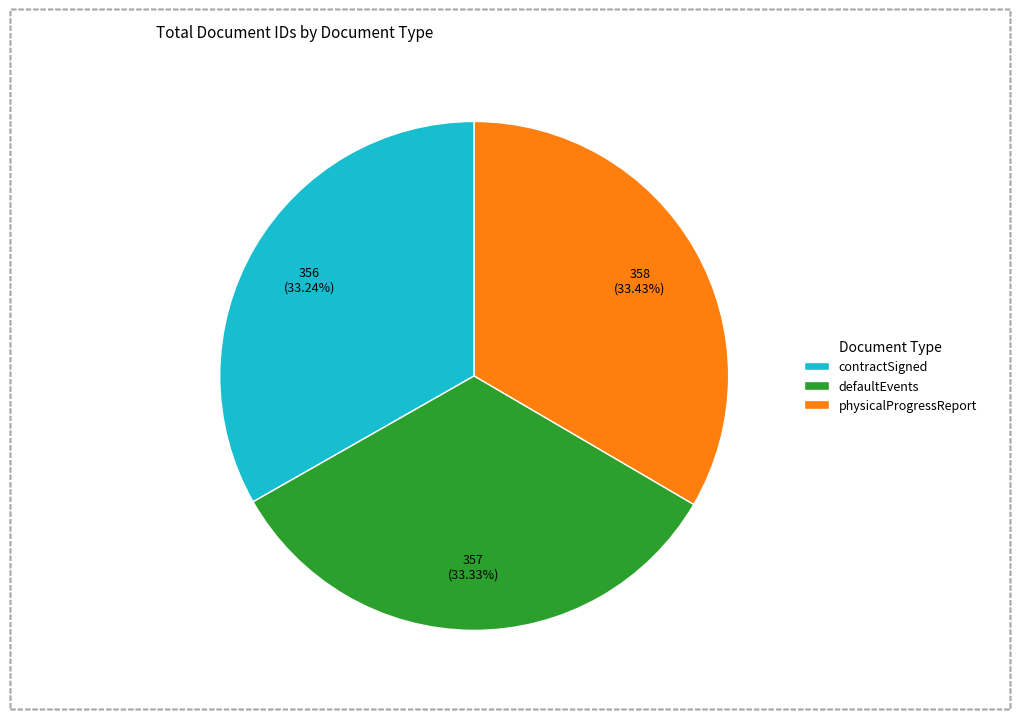

What percentage is the contractSigned slice, to the nearest percent?

33%